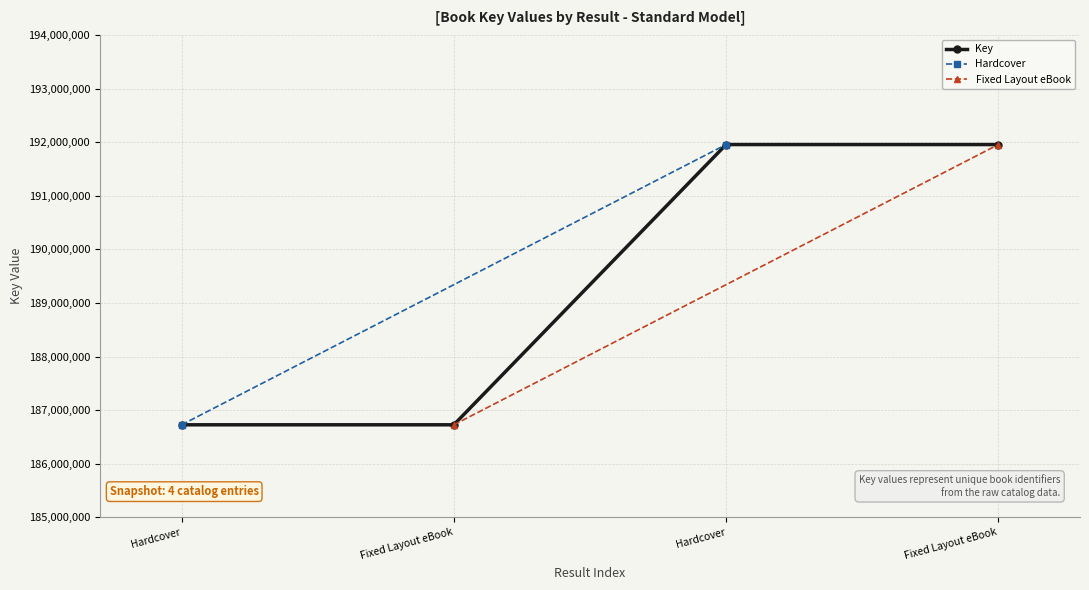

How many values in the Key series are below 191954692?

2